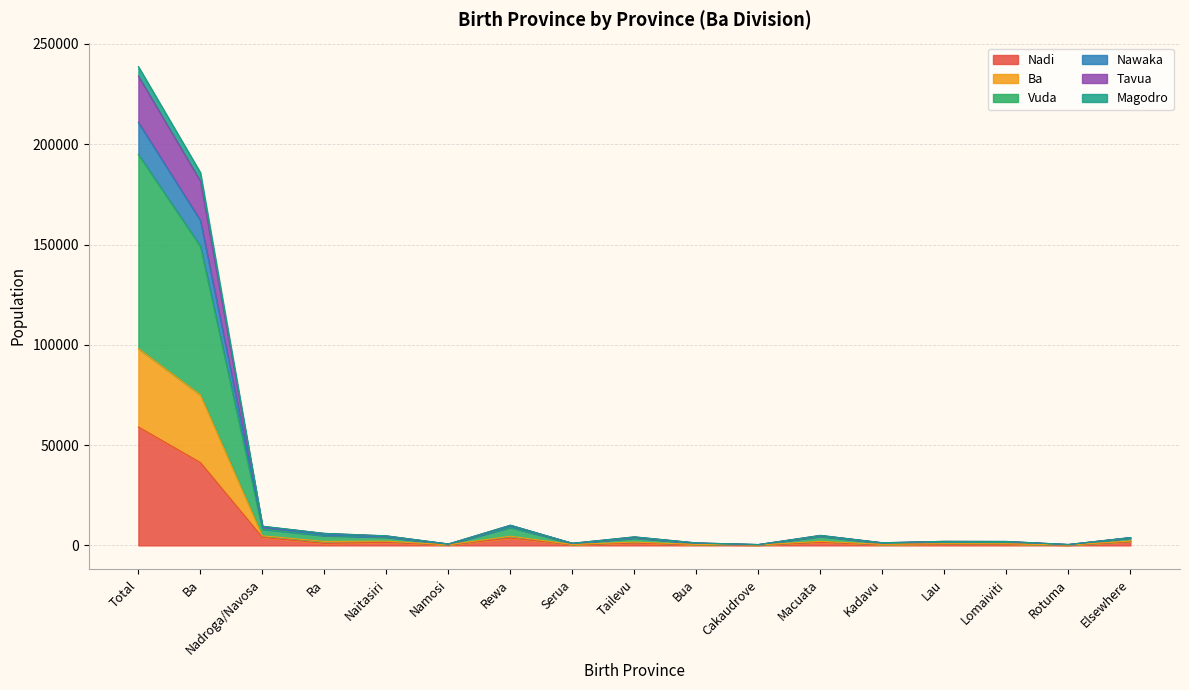

At which label does Vuda reach its peak?

Total